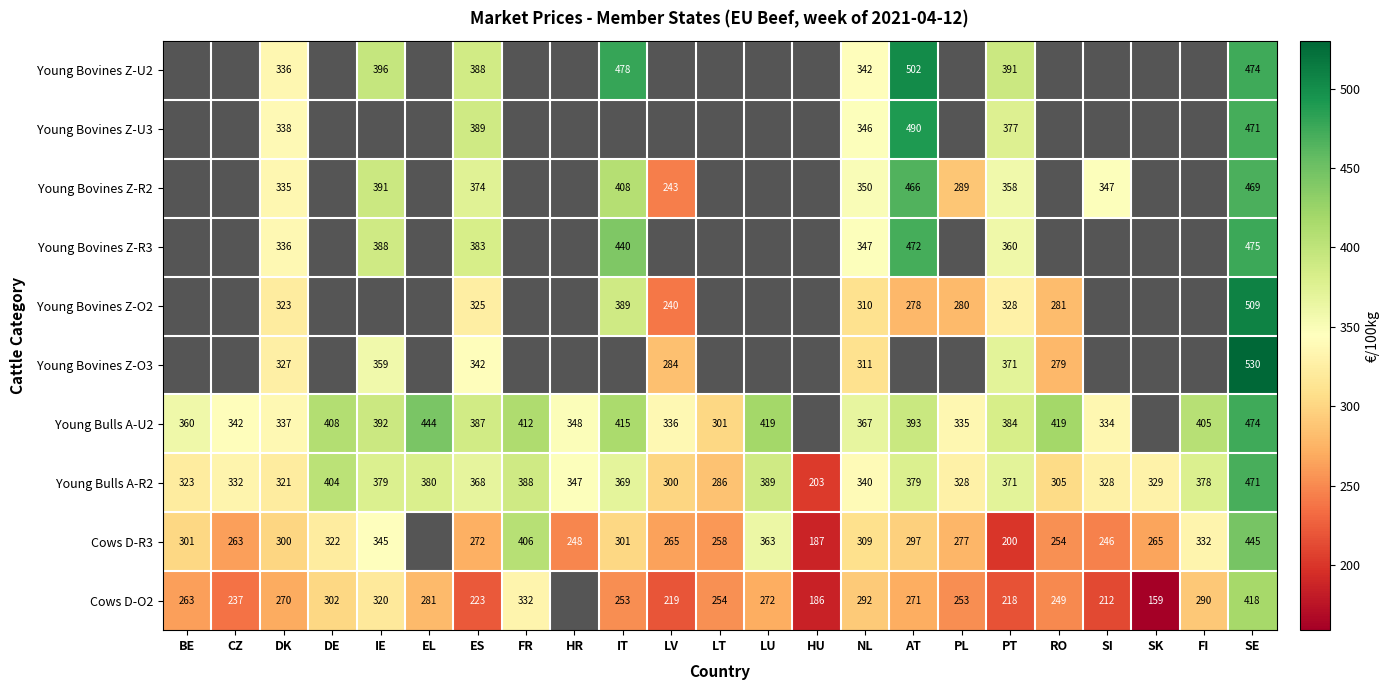

How many data points in Young Bulls A-R2 are above 346?

12